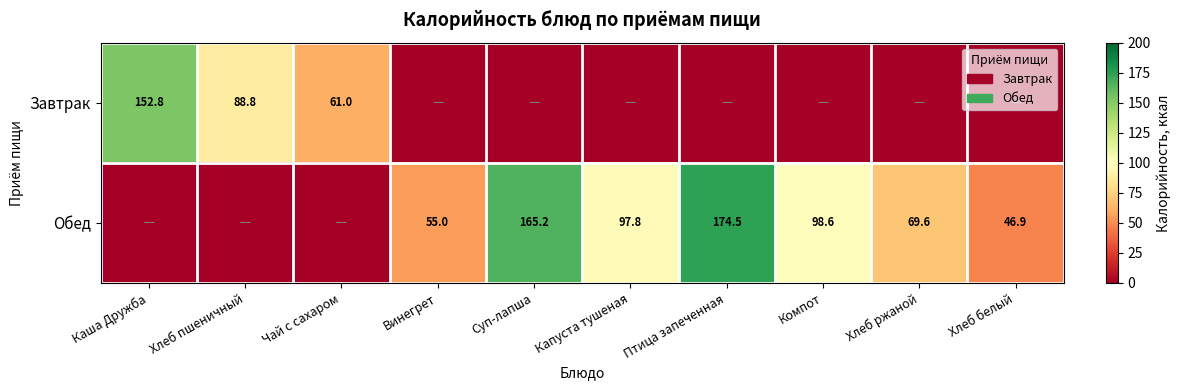

The Завтрак series shows 61.0 at Чай с сахаром. True or false?

True